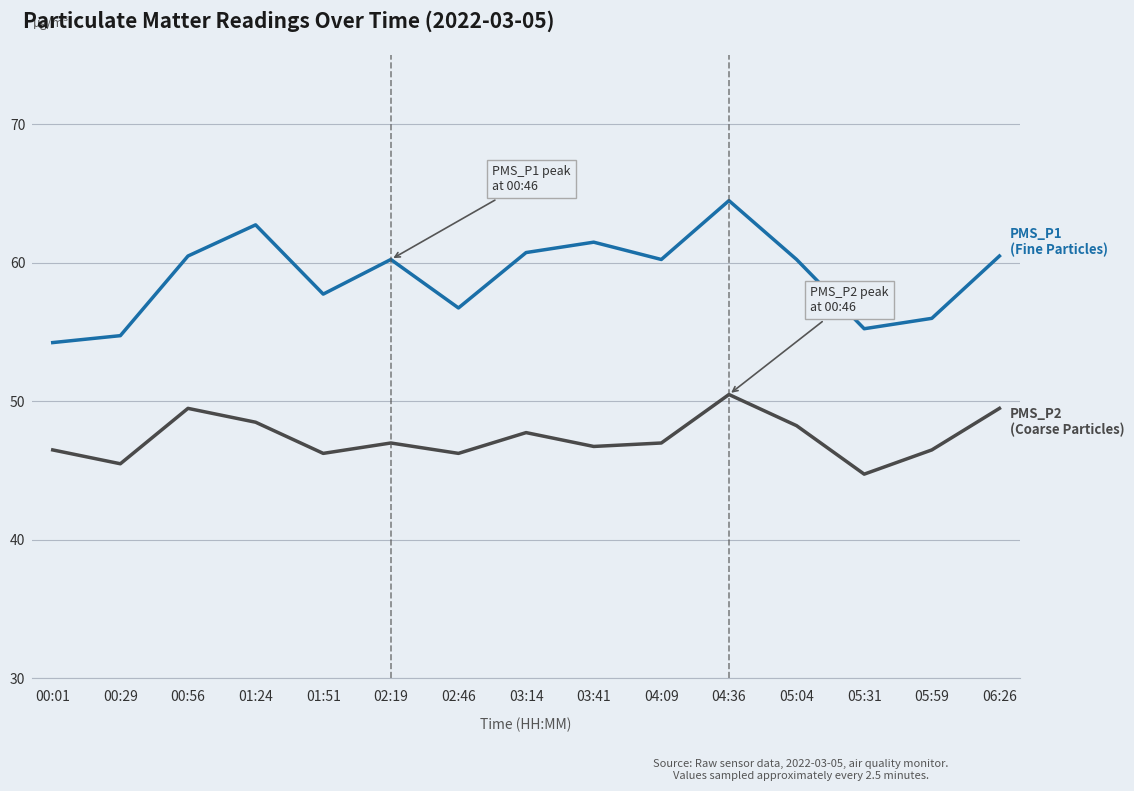

At which category is the sum across all series the highest?

04:36